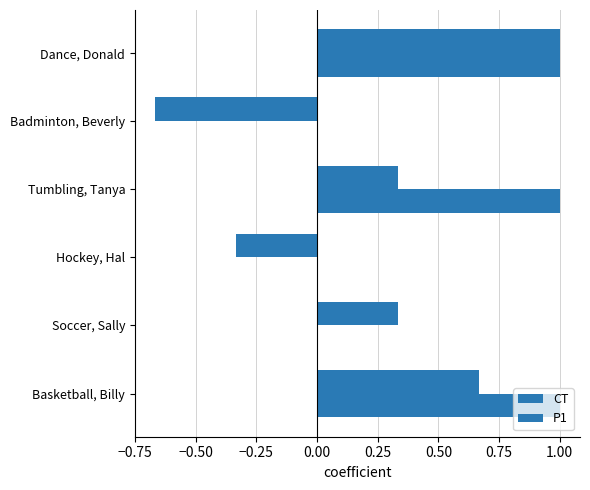

How many categories are shown in the chart?

6